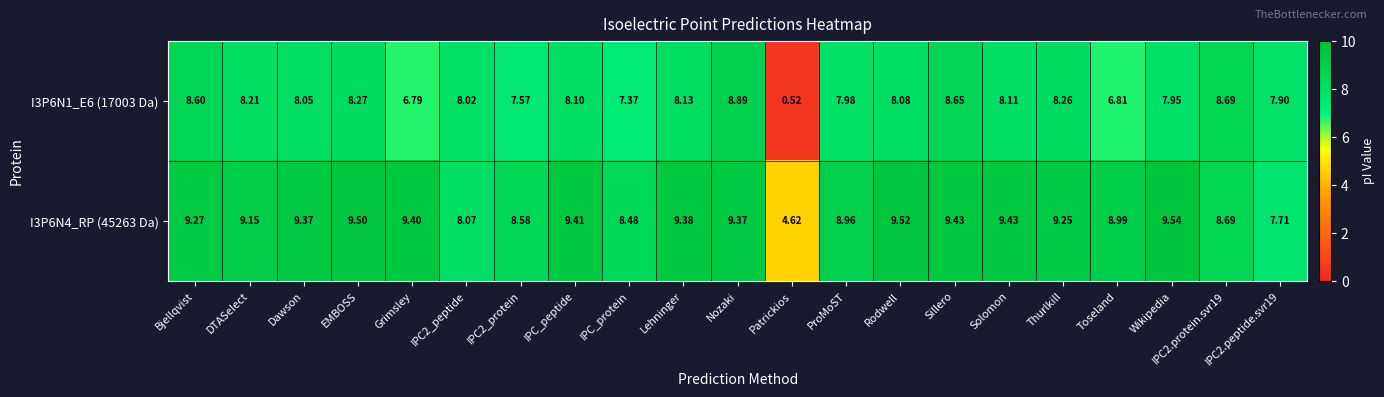

Is the value of I3P6N4_RP (45263 Da) at EMBOSS greater than the value of I3P6N1_E6 (17003 Da) at Toseland?

Yes